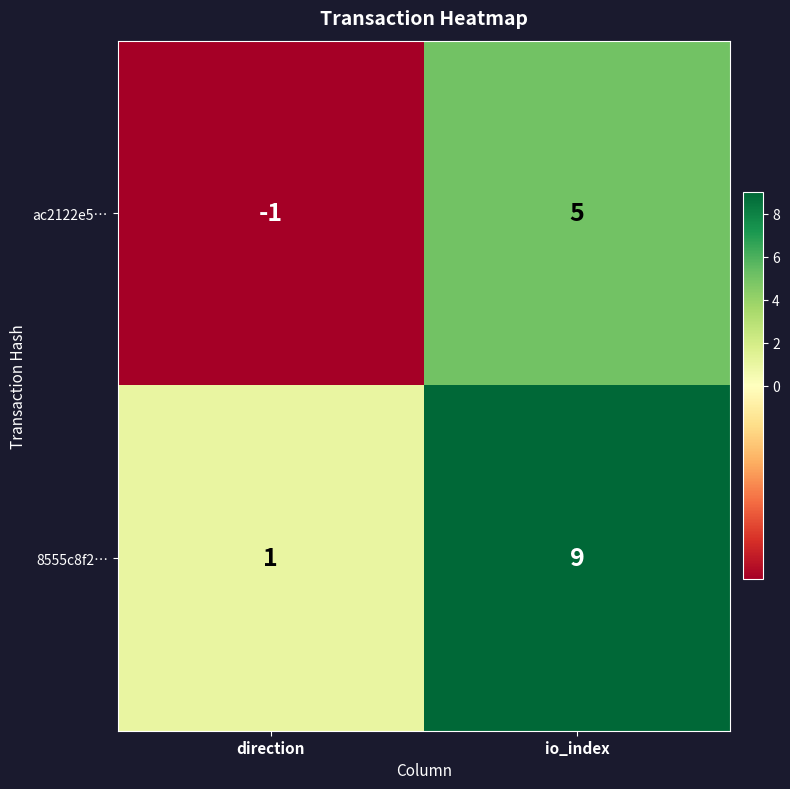

Reading left to right, list all the values displayed in this chart.

ac2122e5…: direction=-1	io_index=5
8555c8f2…: direction=1	io_index=9